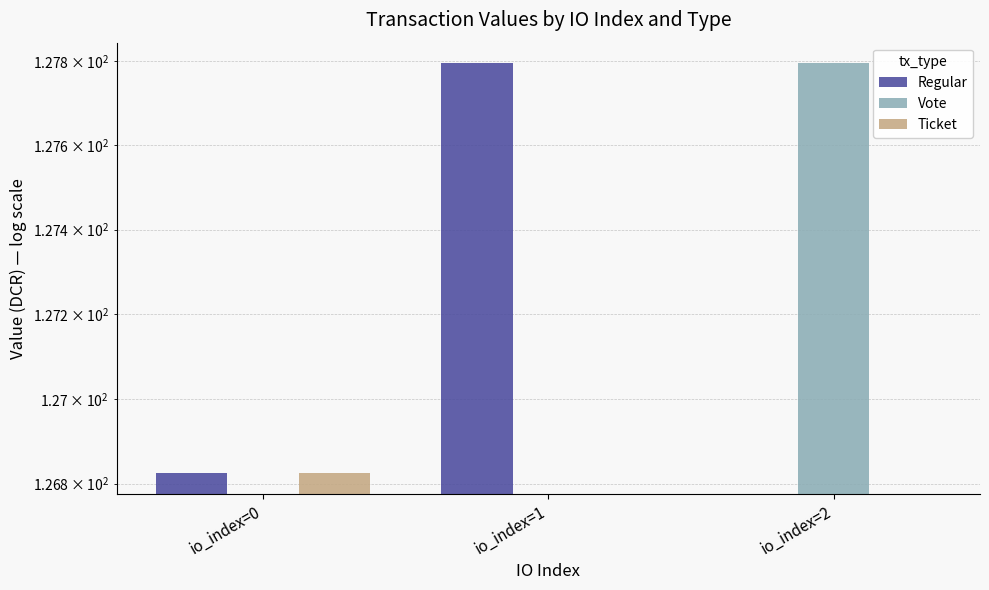

At which category is the sum across all series the highest?

io_index=0